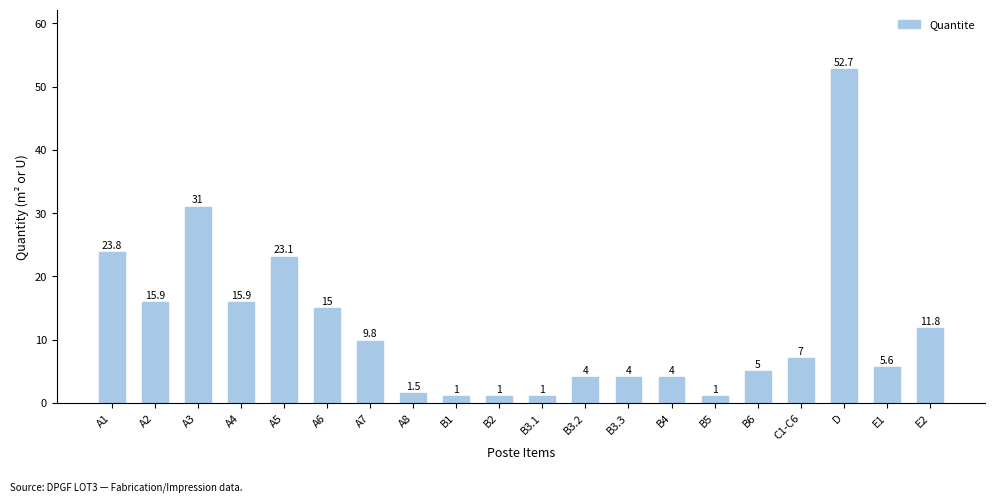

What value does the data have at A6?

15.0